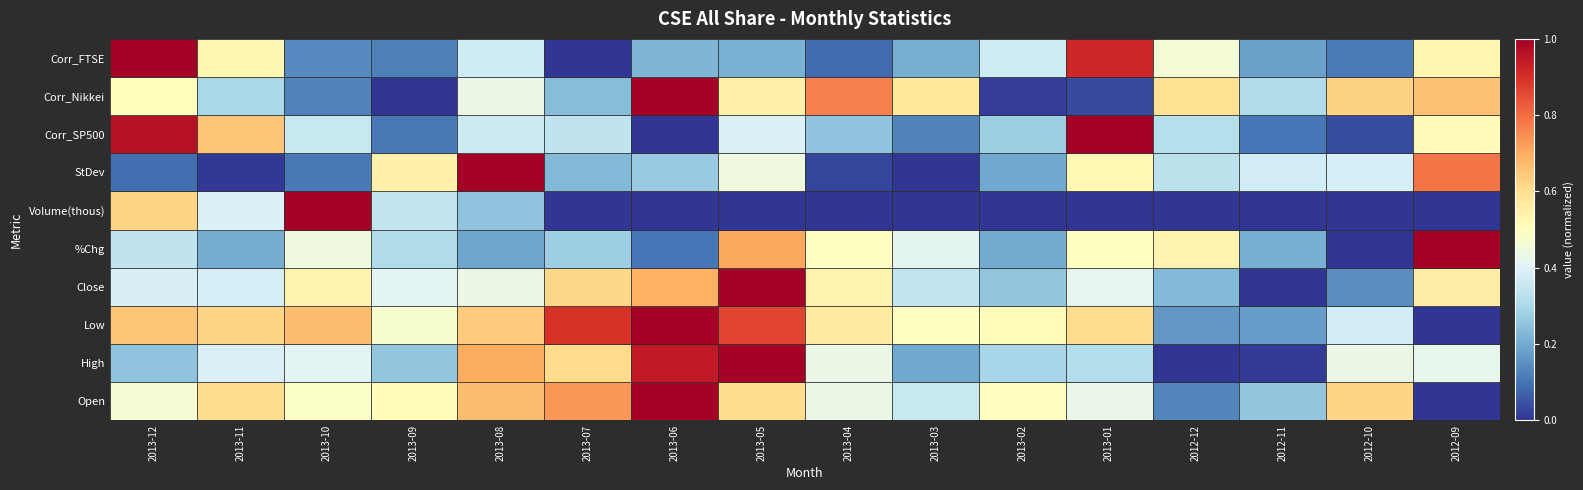

Reading left to right, what are all the values shown in this chart?

Corr_FTSE: 2013-12=0.5	2013-11=0.6	2013-10=0.5	2013-09=0.5	2013-08=0.7	2013-07=0.7	2013-06=1.0	2013-05=0.6	2013-04=0.4	2013-03=0.4	2013-02=0.5	2013-01=0.4	2012-12=0.1	2012-11=0.3	2012-10=0.6	2012-09=0.0
Corr_Nikkei: 2013-12=0.3	2013-11=0.4	2013-10=0.4	2013-09=0.3	2013-08=0.7	2013-07=0.6	2013-06=0.9	2013-05=1.0	2013-04=0.4	2013-03=0.2	2013-02=0.3	2013-01=0.3	2012-12=0.0	2012-11=0.0	2012-10=0.4	2012-09=0.4
Corr_SP500: 2013-12=0.7	2013-11=0.6	2013-10=0.7	2013-09=0.5	2013-08=0.6	2013-07=0.9	2013-06=1.0	2013-05=0.9	2013-04=0.6	2013-03=0.5	2013-02=0.5	2013-01=0.6	2012-12=0.2	2012-11=0.2	2012-10=0.4	2012-09=0.0
StDev: 2013-12=0.4	2013-11=0.4	2013-10=0.5	2013-09=0.4	2013-08=0.4	2013-07=0.6	2013-06=0.7	2013-05=1.0	2013-04=0.5	2013-03=0.3	2013-02=0.3	2013-01=0.4	2012-12=0.2	2012-11=0.0	2012-10=0.1	2012-09=0.6
Volume(thous): 2013-12=0.3	2013-11=0.2	2013-10=0.4	2013-09=0.3	2013-08=0.2	2013-07=0.3	2013-06=0.1	2013-05=0.7	2013-04=0.5	2013-03=0.4	2013-02=0.2	2013-01=0.5	2012-12=0.5	2012-11=0.2	2012-10=0.0	2012-09=1.0
%Chg: 2013-12=0.6	2013-11=0.4	2013-10=1.0	2013-09=0.3	2013-08=0.3	2013-07=0.0	2013-06=0.0	2013-05=0.0	2013-04=0.0	2013-03=0.0	2013-02=0.0	2013-01=0.0	2012-12=0.0	2012-11=0.0	2012-10=0.0	2012-09=0.0
Close: 2013-12=0.1	2013-11=0.0	2013-10=0.1	2013-09=0.5	2013-08=1.0	2013-07=0.2	2013-06=0.3	2013-05=0.4	2013-04=0.0	2013-03=0.0	2013-02=0.2	2013-01=0.5	2012-12=0.3	2012-11=0.4	2012-10=0.4	2012-09=0.8
Low: 2013-12=1.0	2013-11=0.7	2013-10=0.4	2013-09=0.1	2013-08=0.4	2013-07=0.3	2013-06=0.0	2013-05=0.4	2013-04=0.3	2013-03=0.1	2013-02=0.3	2013-01=1.0	2012-12=0.3	2012-11=0.1	2012-10=0.0	2012-09=0.5
High: 2013-12=0.5	2013-11=0.3	2013-10=0.1	2013-09=0.0	2013-08=0.4	2013-07=0.2	2013-06=1.0	2013-05=0.5	2013-04=0.8	2013-03=0.6	2013-02=0.0	2013-01=0.0	2012-12=0.6	2012-11=0.3	2012-10=0.6	2012-09=0.7
Open: 2013-12=1.0	2013-11=0.5	2013-10=0.1	2013-09=0.1	2013-08=0.4	2013-07=0.0	2013-06=0.2	2013-05=0.2	2013-04=0.1	2013-03=0.2	2013-02=0.4	2013-01=0.9	2012-12=0.5	2012-11=0.2	2012-10=0.1	2012-09=0.5